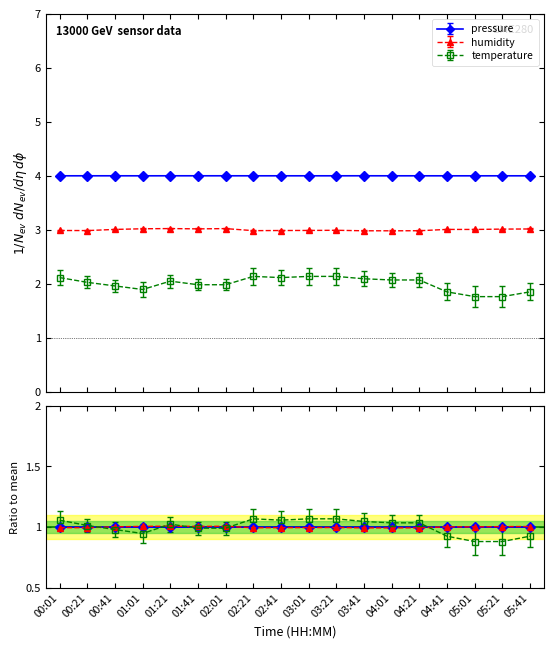

What is the spread (max minus min) of values at 05:01?

2.2